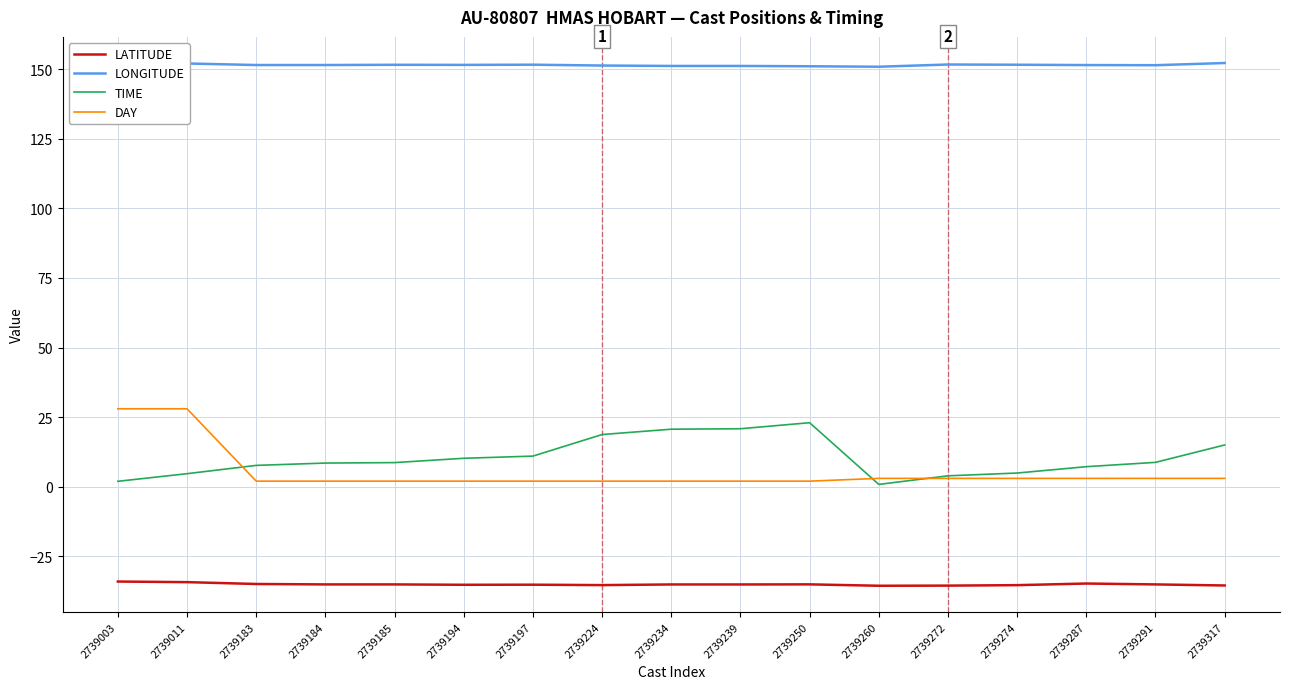

What is the maximum value shown in the chart?

152.2